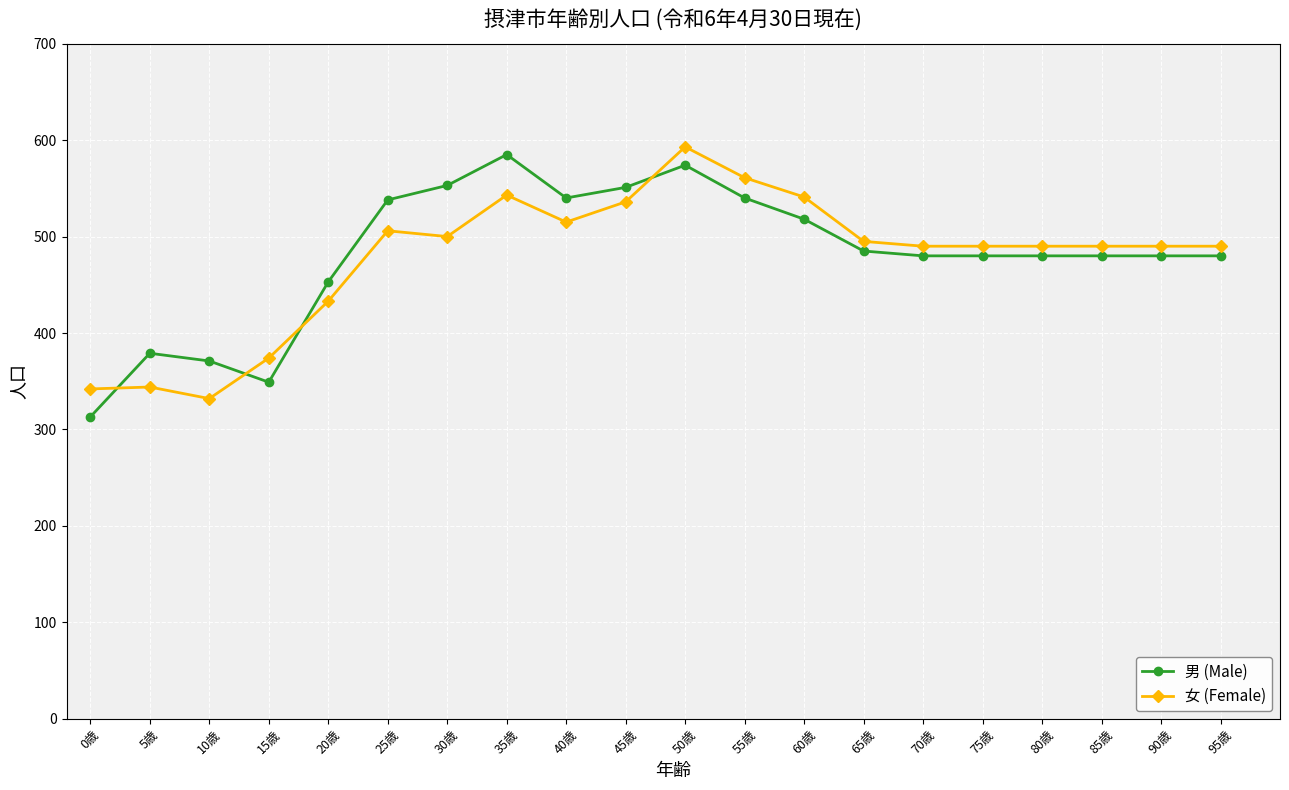

Which series changed the most between 0歳 and 50歳?

男 (Male)